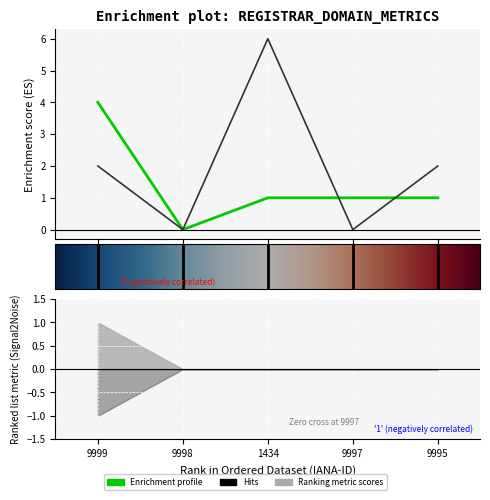

The value of attempted-adds at 9995 is 0. True or false?

False